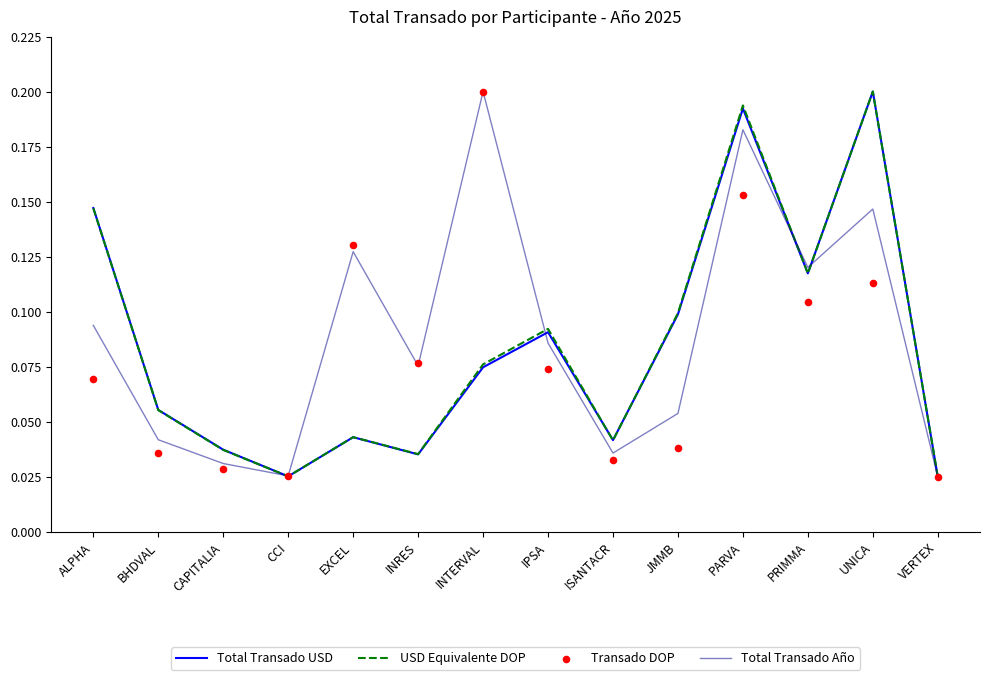

Which series reaches the minimum Y coordinate?

Total Transado USD